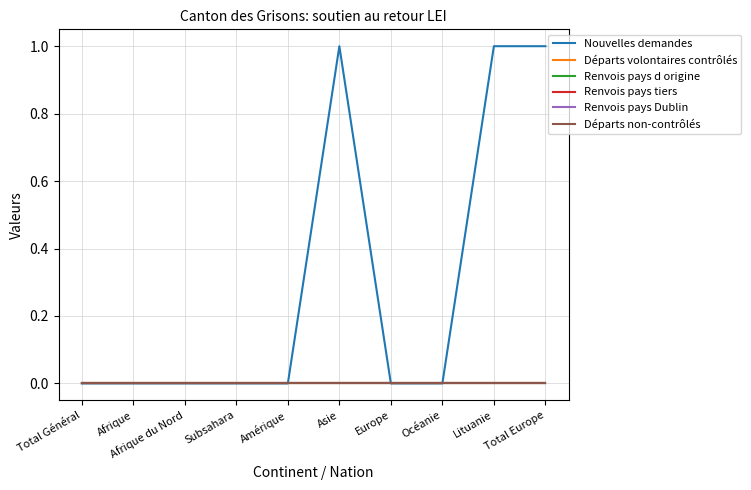

Is this an area chart (filled region under the line)?

No